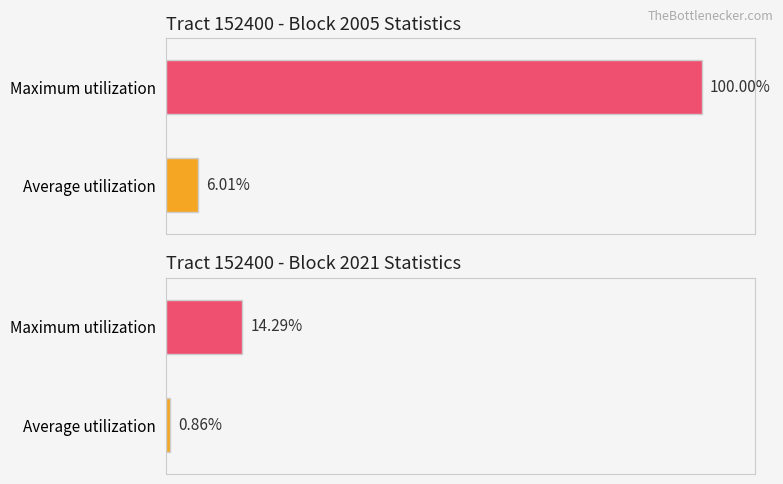

The value of Average utilization at 2019 is 1.7. True or false?

False